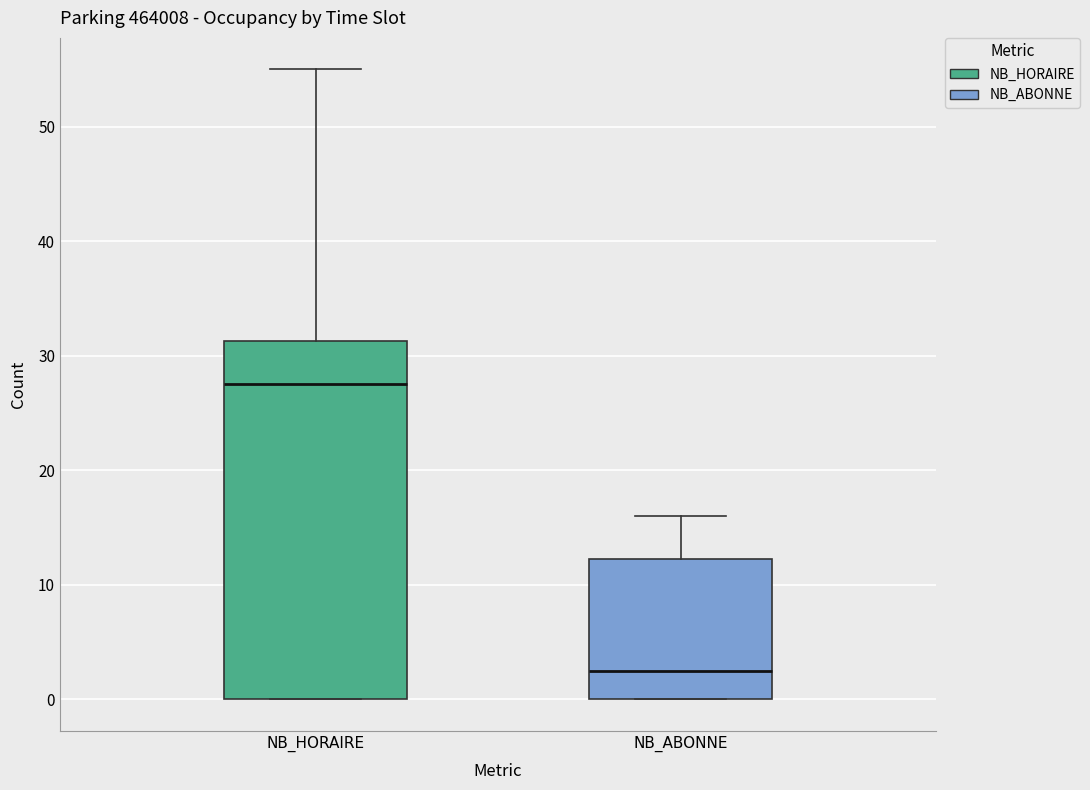

Which box's median line is the lowest?

NB_ABONNE